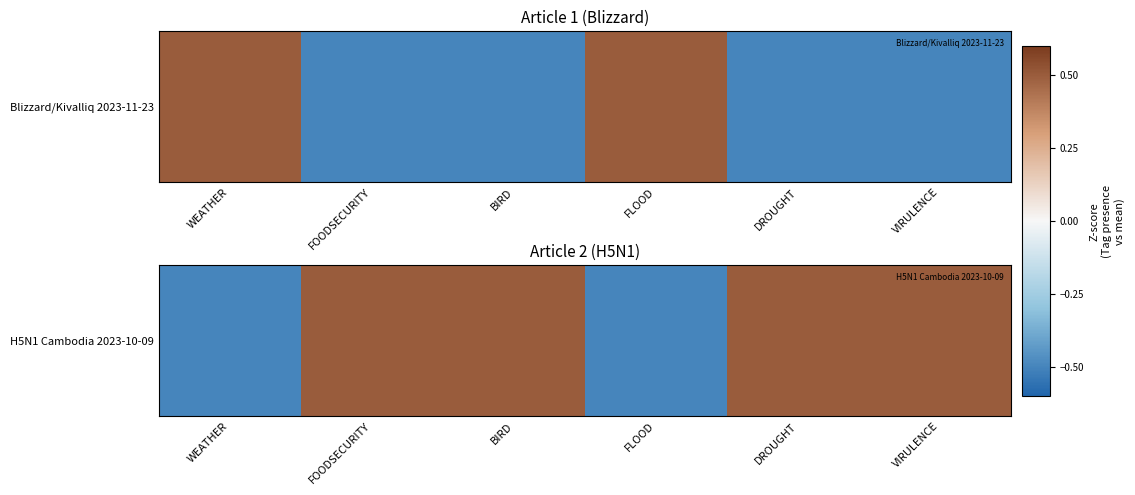

How many data points does each series have?

6